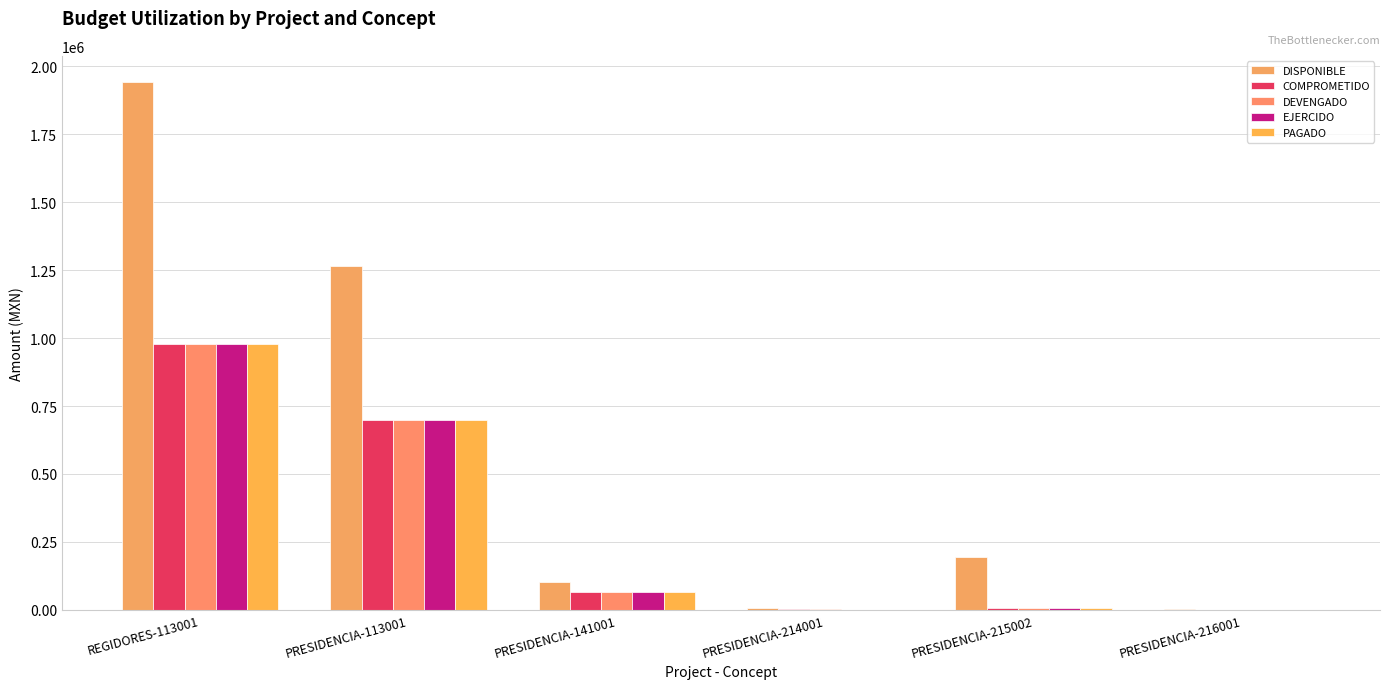

Between PRESIDENCIA-113001 and PRESIDENCIA-215002, which series saw the biggest shift?

DISPONIBLE